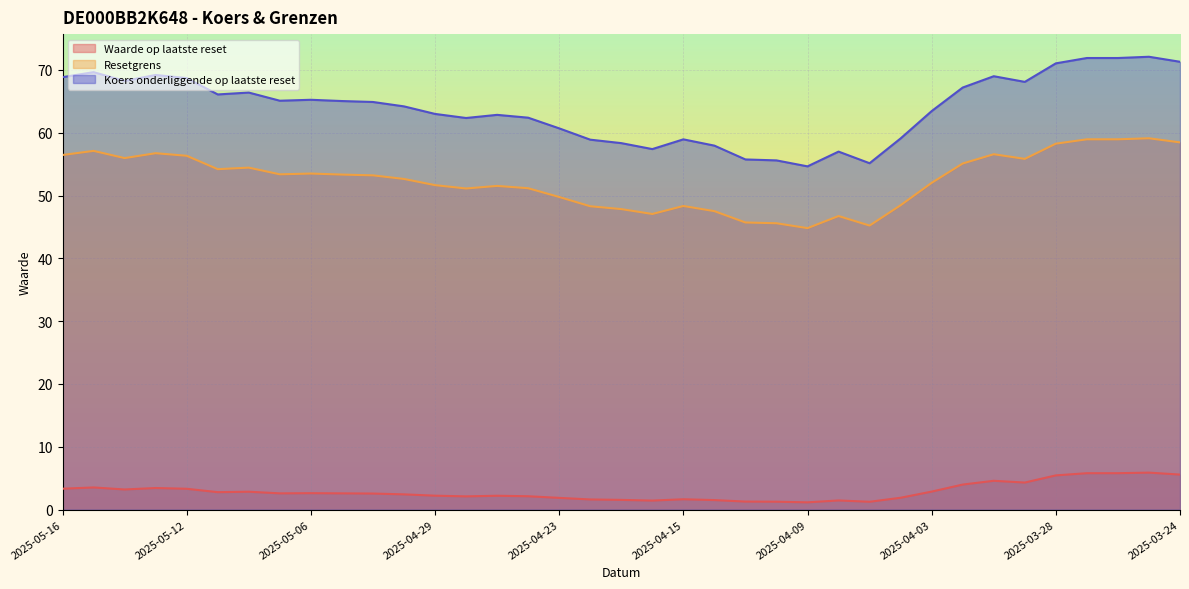

True or false: Koers onderliggende op laatste reset and Resetgrens intersect in this chart.

False